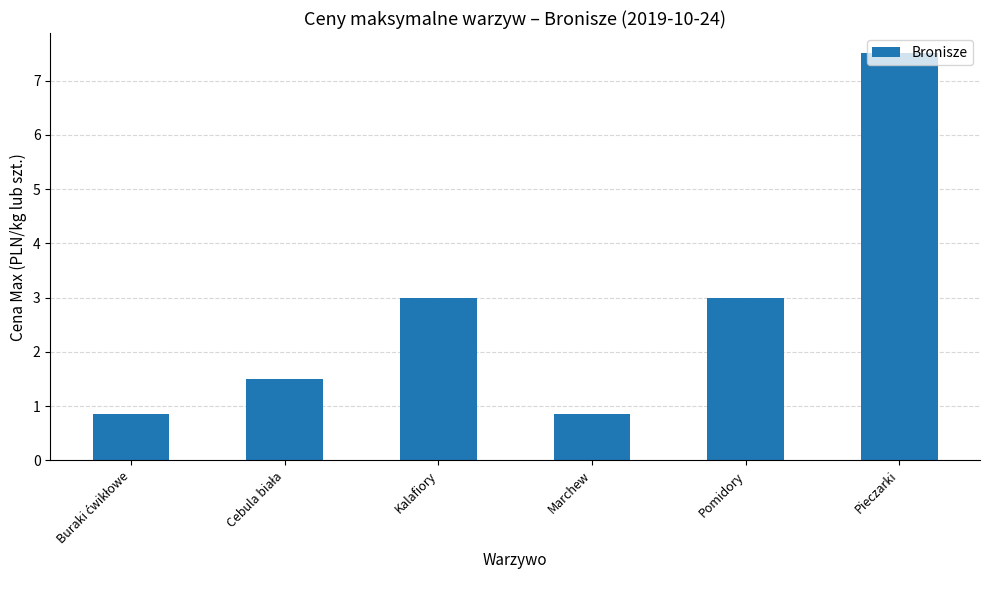

Between Kalafiory and Marchew, which is larger?

Kalafiory